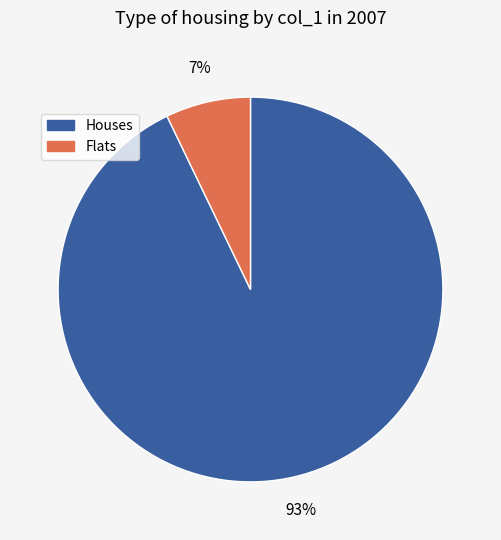

Combined, do Flats and Houses account for over 50%?

Yes